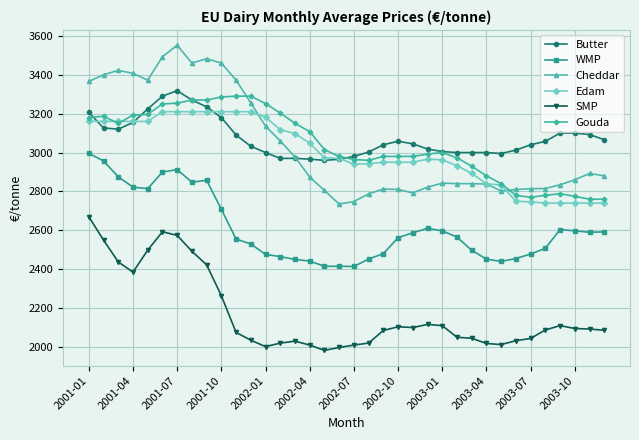

True or false: SMP and Edam cross at least once.

False